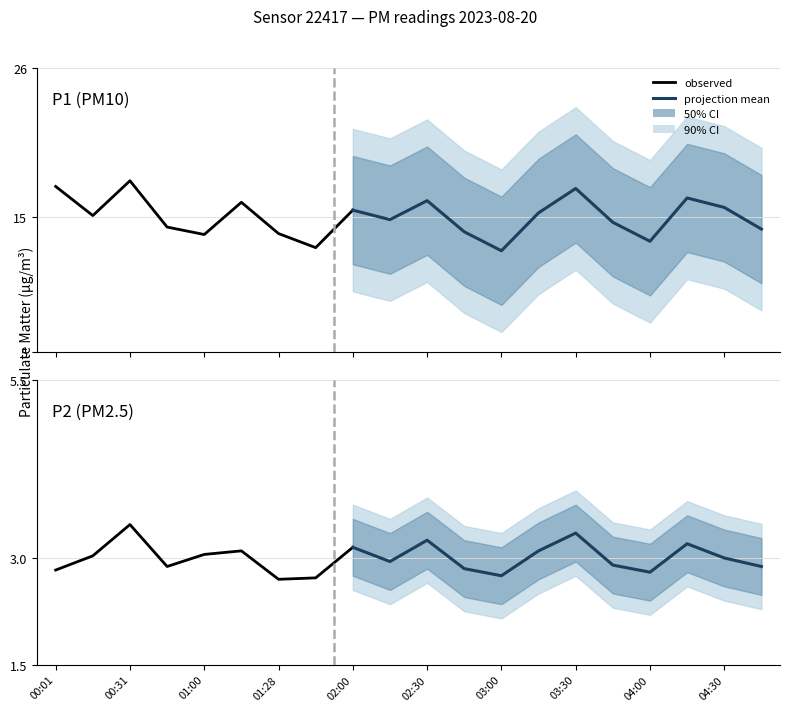

Rank the series at 02:30 from lowest to highest value.

P2, P1